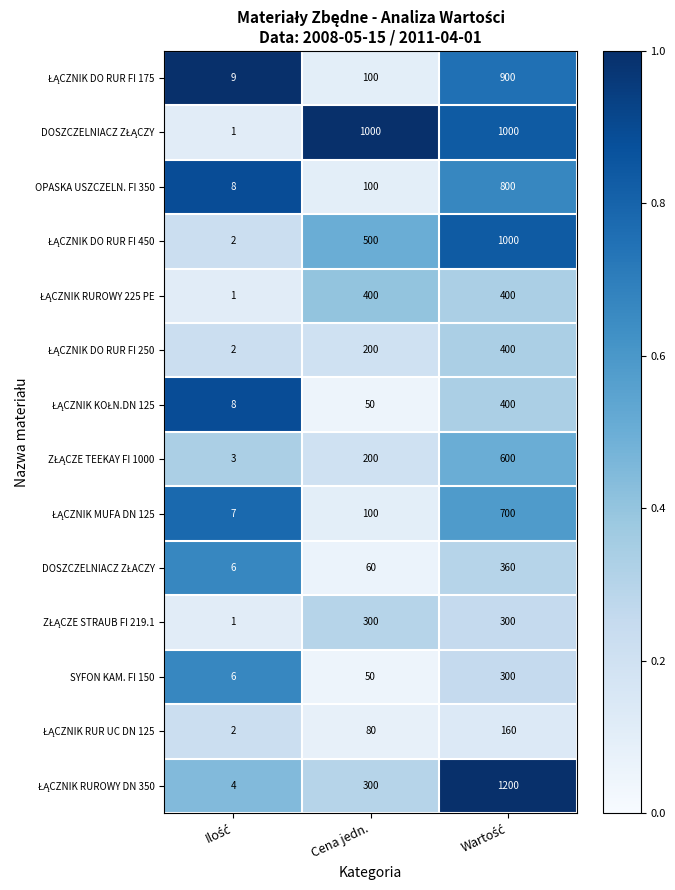

What is the sum of all SYFON KAM. FI 150 values?

356